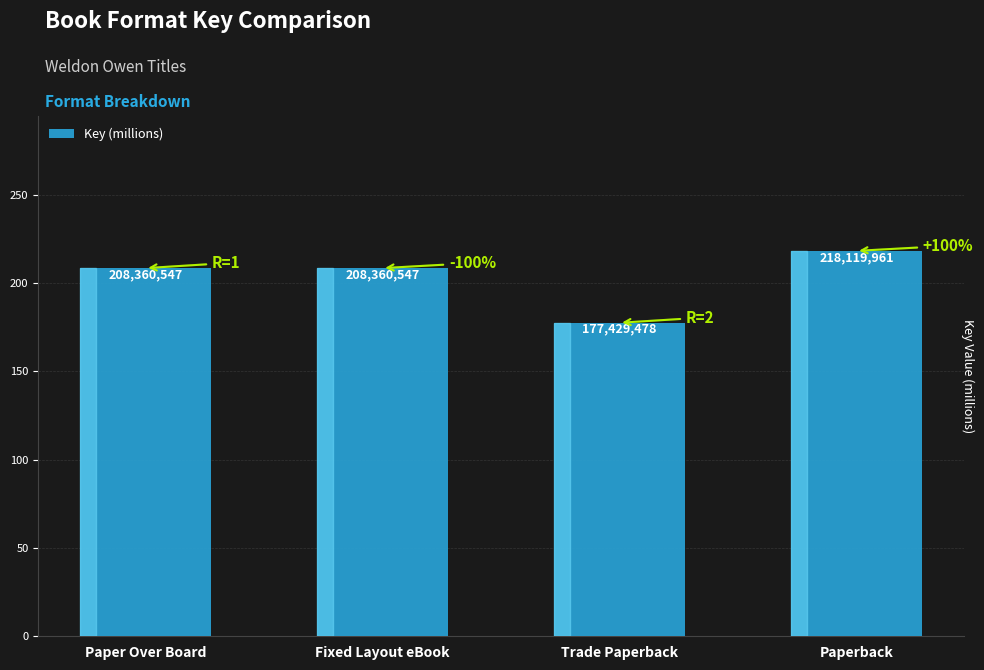

How many bars are there in total?

4